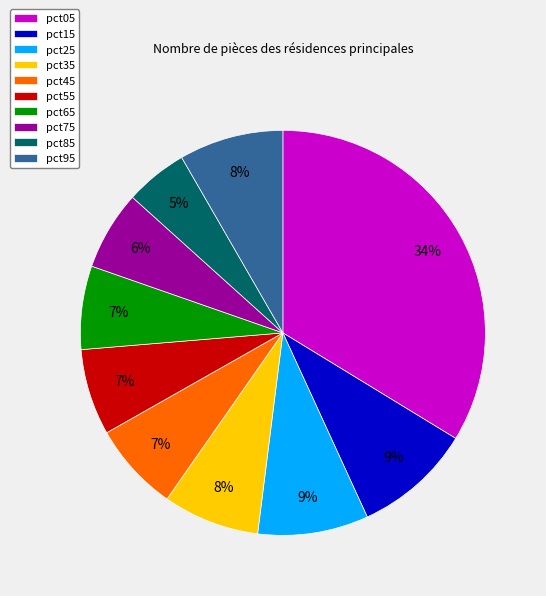

Is it true that pct45 is 2% of the pie?

False